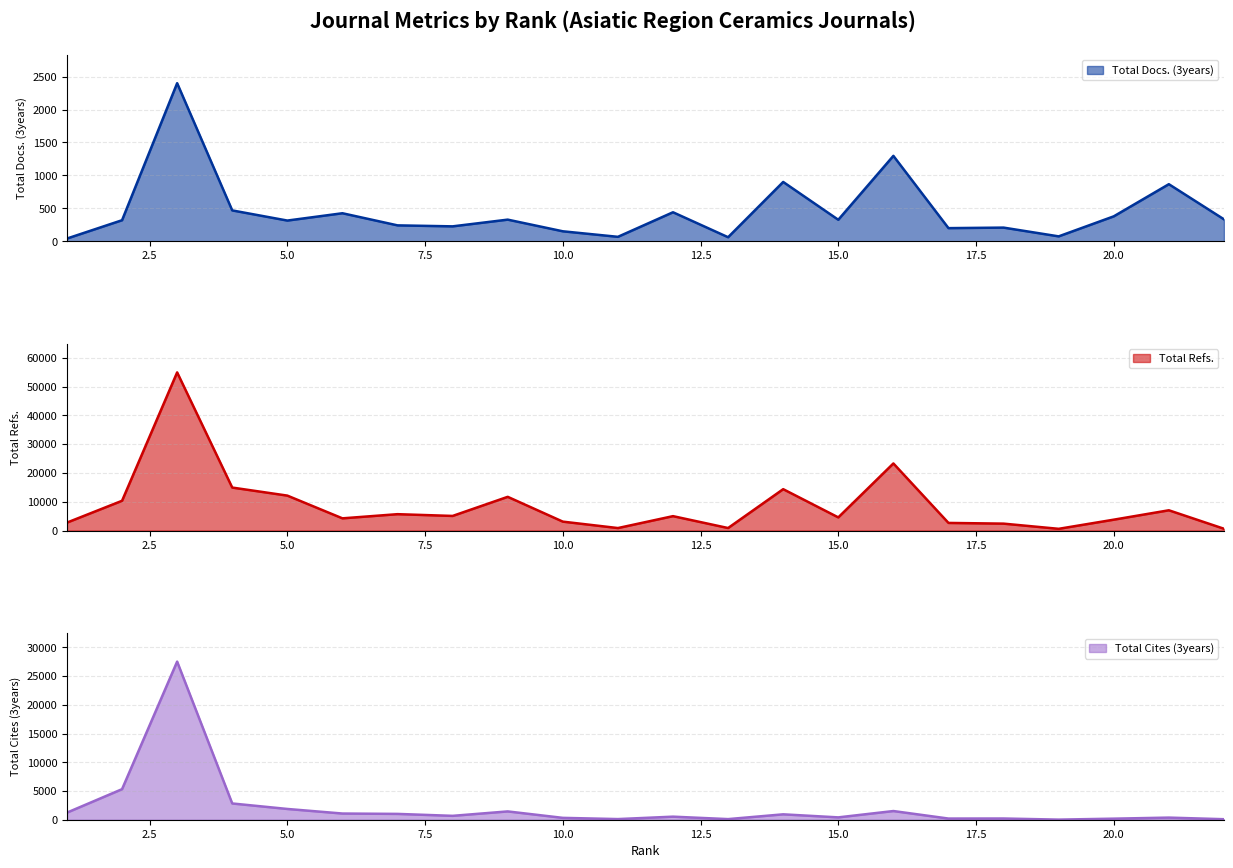

Where is the first local minimum for Total Docs. (3years)?

5.0